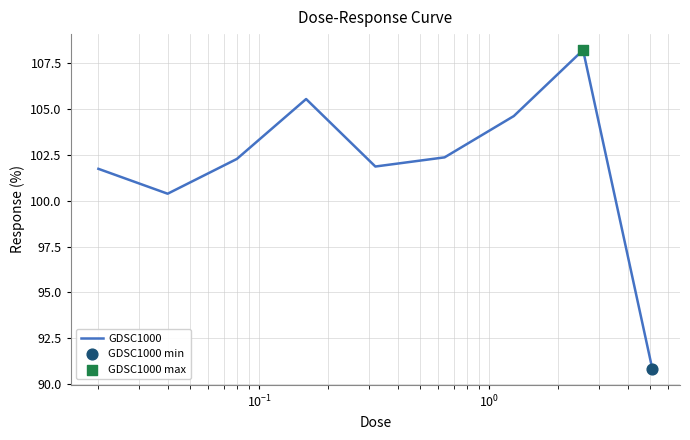

What is the greatest value displayed?

108.2